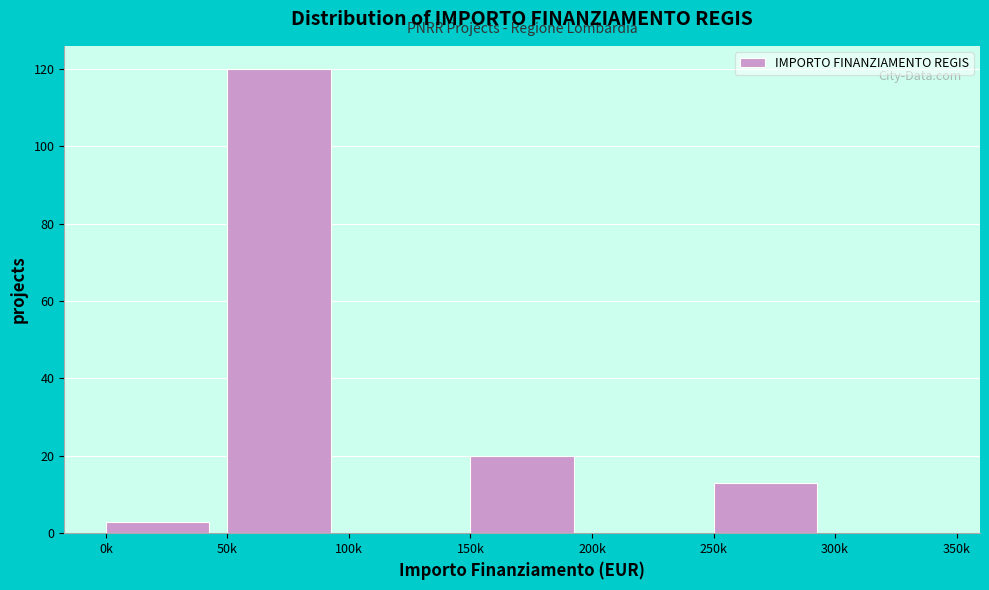

Reading left to right, extract all data points from this chart.

0k=3	50k=120	100k=0	150k=20	200k=0	250k=13	300k=0